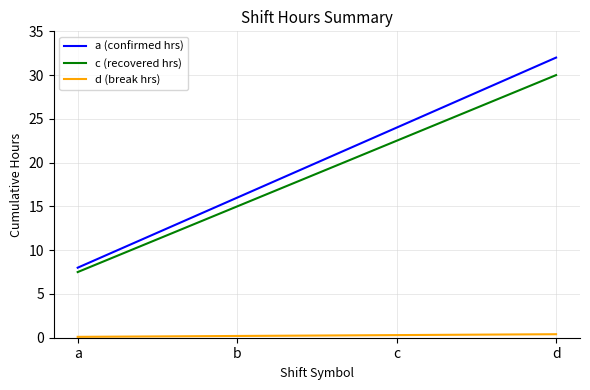

True or false: a (confirmed hrs) and d (break hrs) intersect in this chart.

False